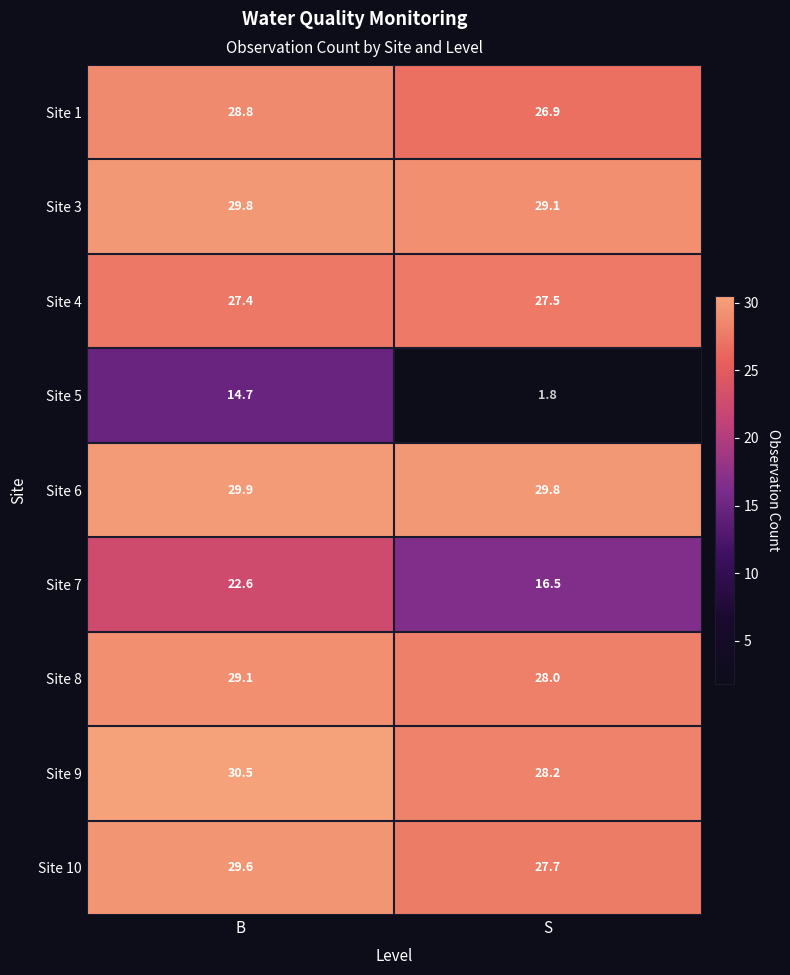

At which category does the chart reach its minimum across all series?

S